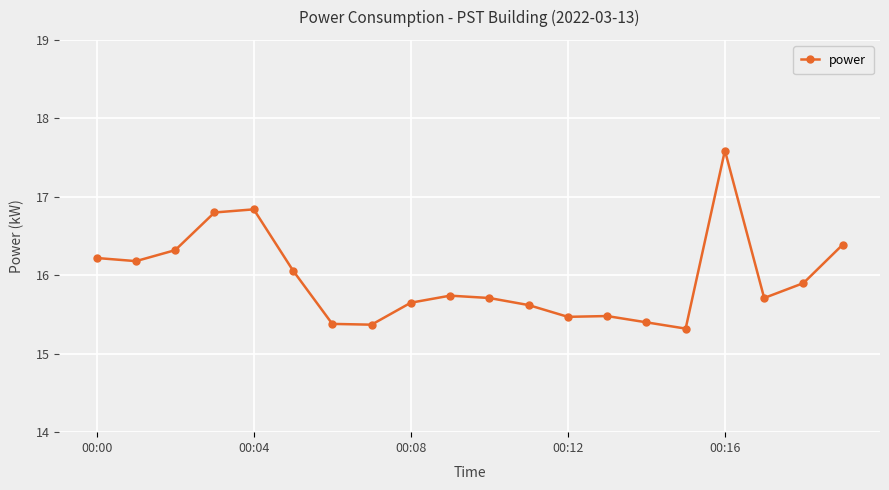

What is the minimum value shown in the chart?

15.3